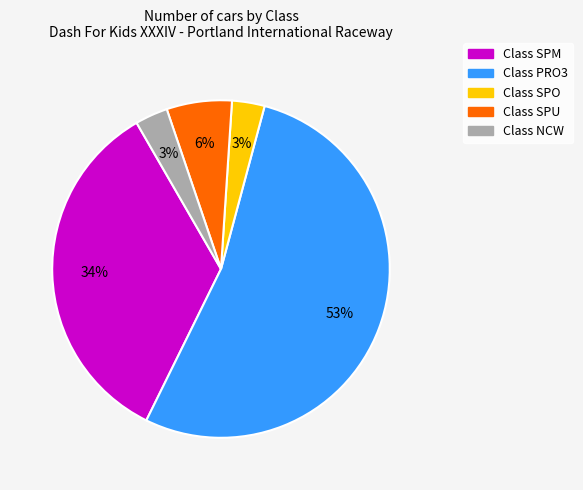

Is there a majority slice in this chart?

Yes